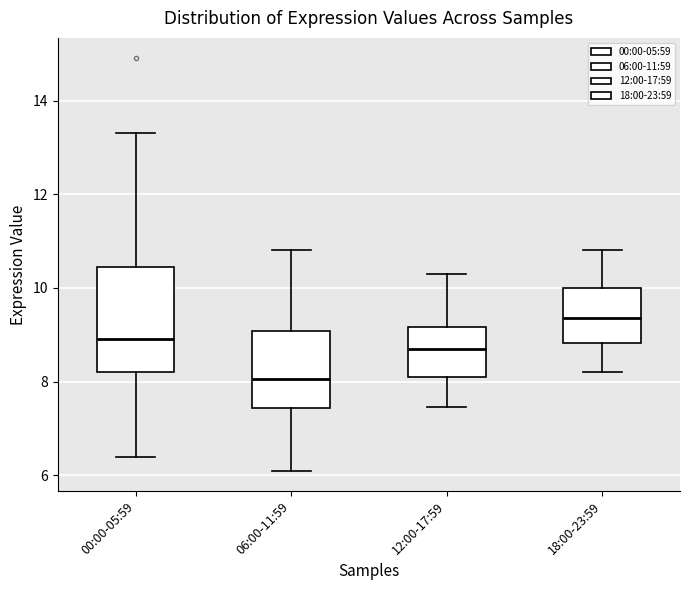

Where does the lower whisker of the box for 06:00-11:59 end on the y-axis? The values are not printed on the chart, so give them approximately, as read against the axis.

6.2